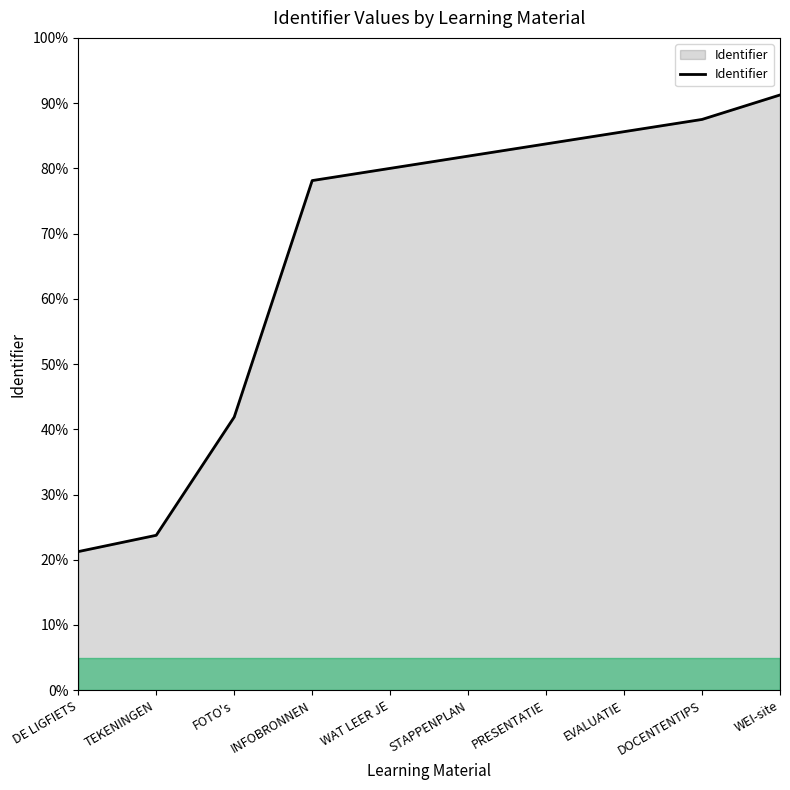

Rank the categories by value from highest to lowest.

WEI-site, DOCENTENTIPS, EVALUATIE, PRESENTATIE, STAPPENPLAN, WAT LEER JE, INFOBRONNEN, FOTO's, TEKENINGEN, DE LIGFIETS